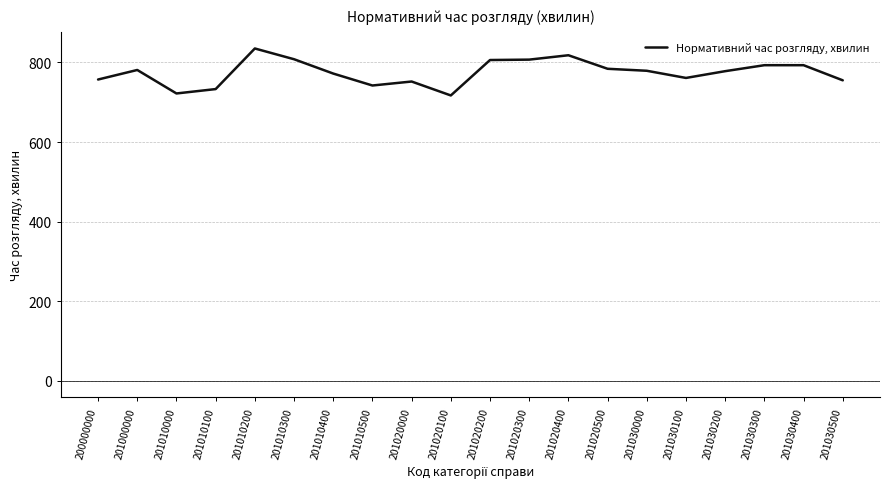

Is it true that the value at 201020100 is 717?

True